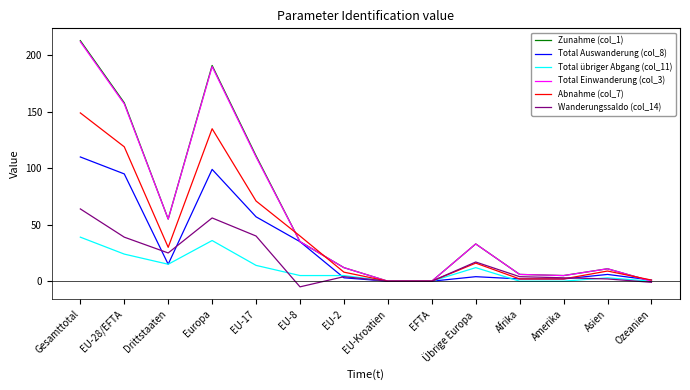

Where is the first local maximum for Zunahme (col_1)?

Europa